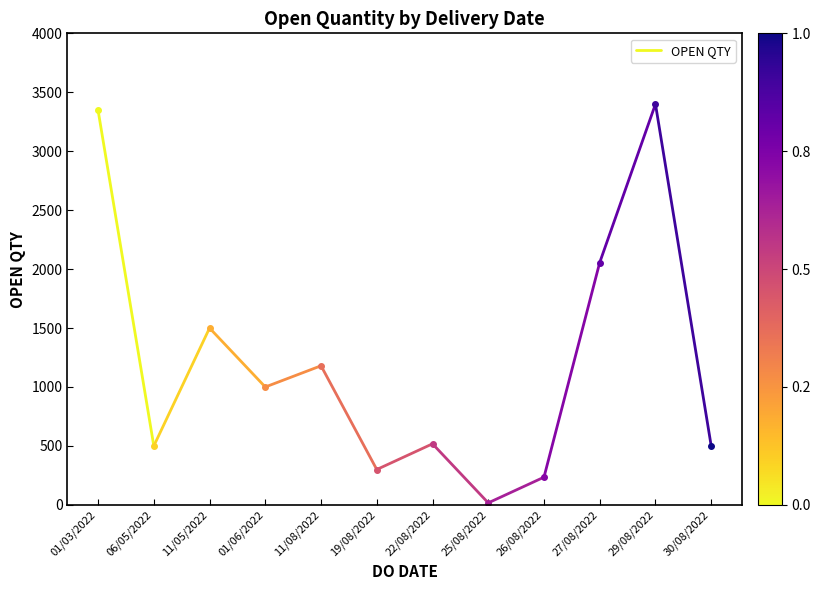

Reading right to left, transcribe all the data shown in this chart.

06/05/2022=500	01/03/2022=3347